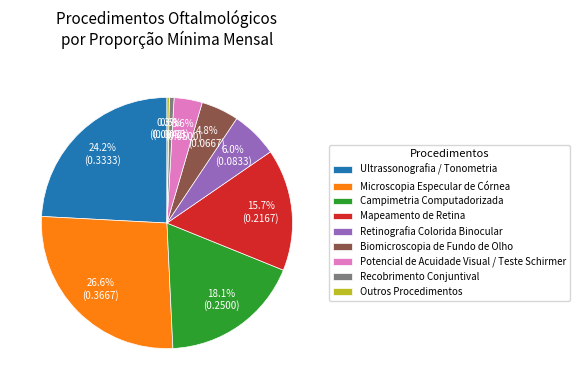

Between Mapeamento de Retina and Microscopia Especular de Córnea, which is larger?

Microscopia Especular de Córnea